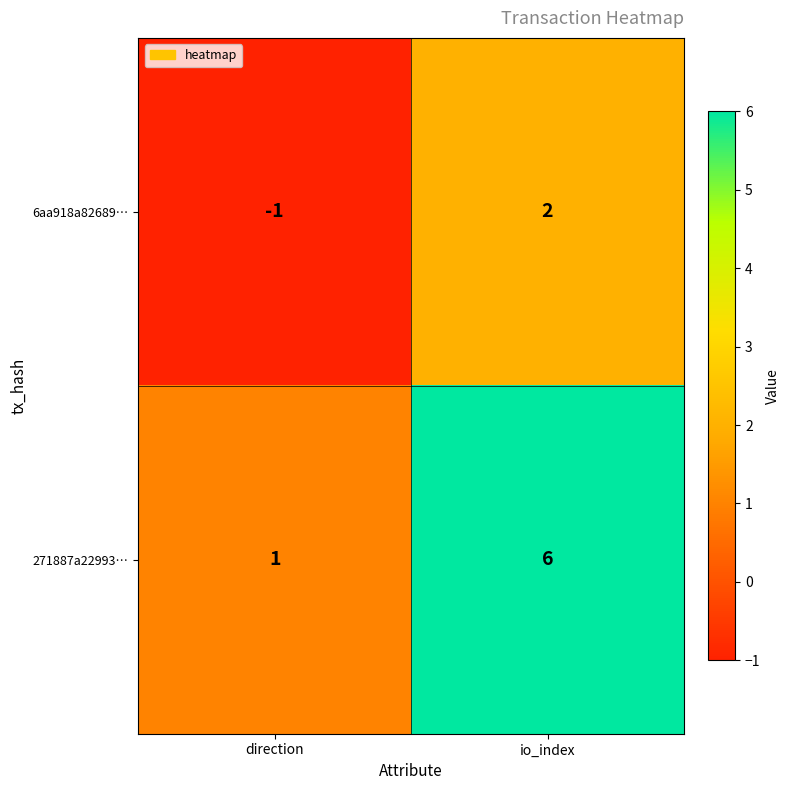

What is the sum of all 271887a22993… values?

7